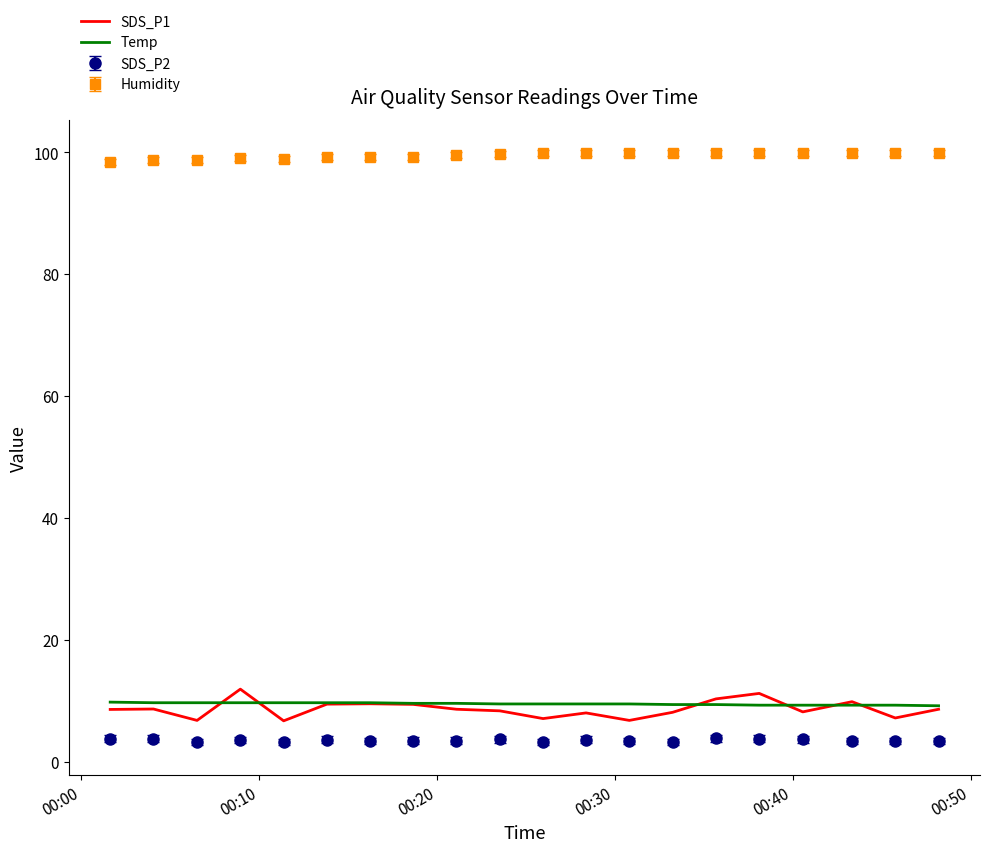

What is the minimum value shown in the chart?

3.2